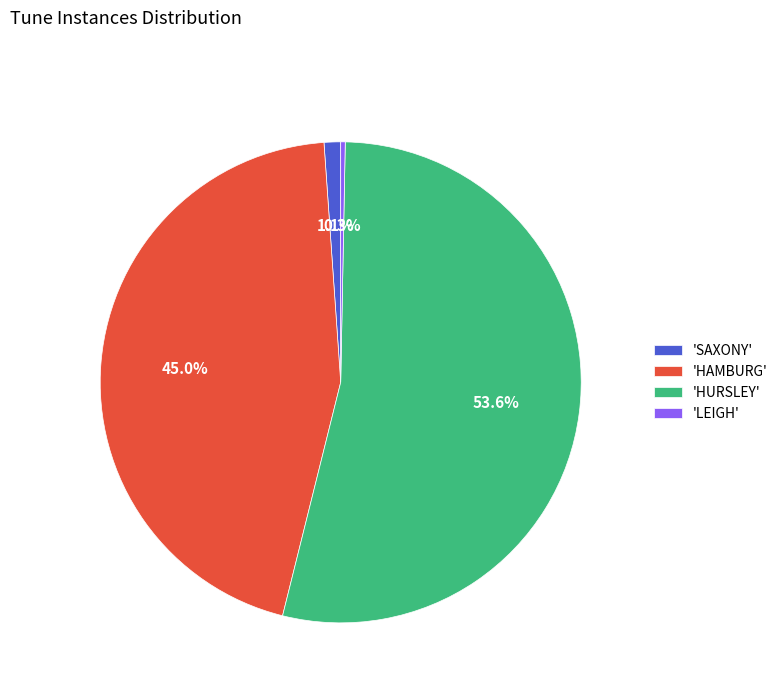

How many slices are in this pie chart?

4